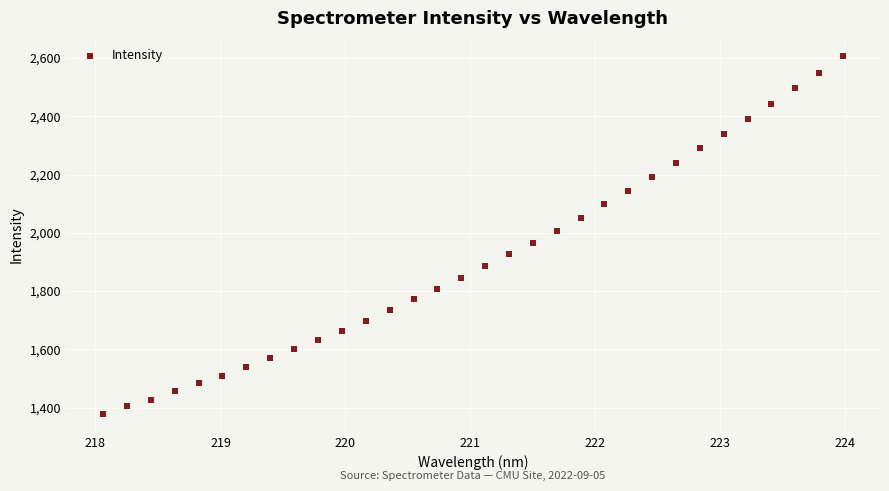

What is the range of X values (max minus min)?

5.9